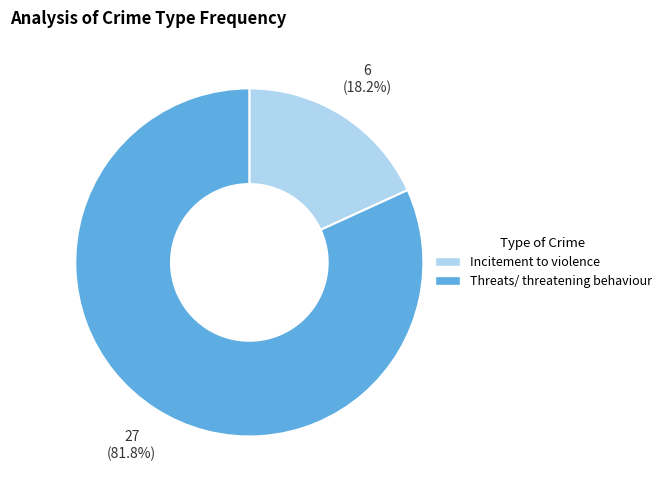

Approximately how many times larger is the value at Threats/ threatening behaviour compared to Incitement to violence?

4.5